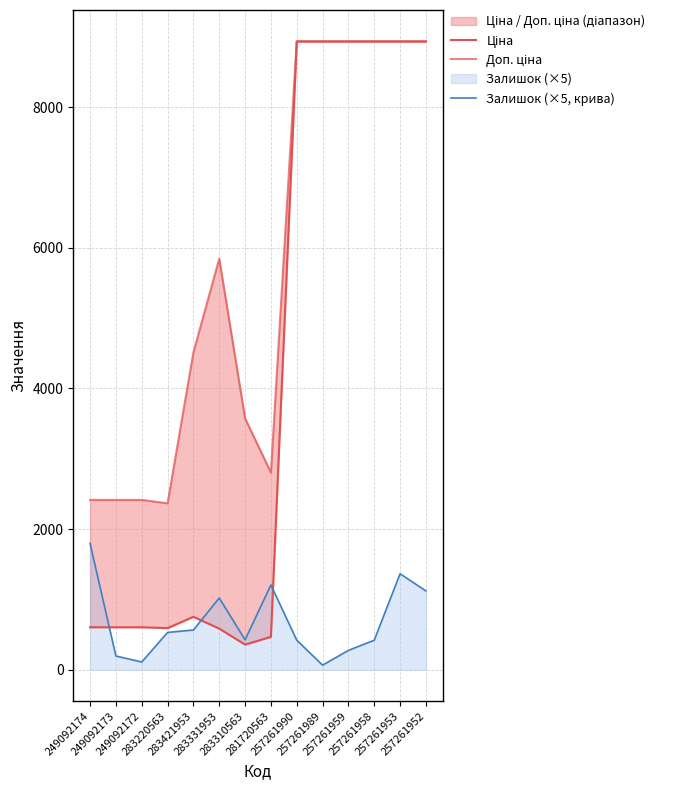

What is the average value of the Доп. ціна series?

5710.8